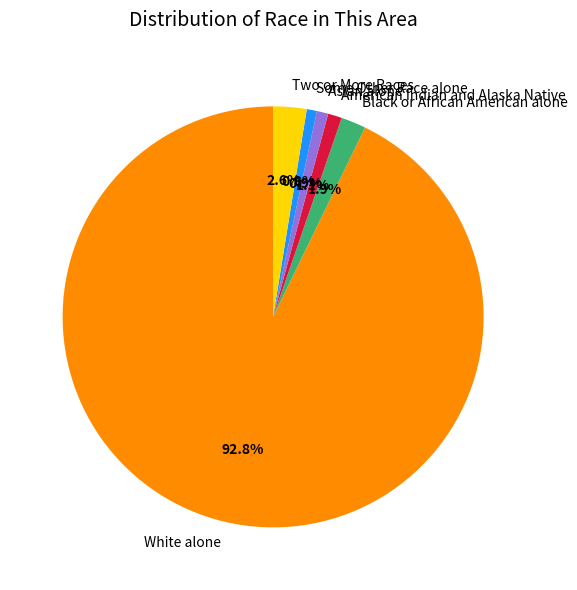

True or false: Asian alone accounts for 11% of the total.

False